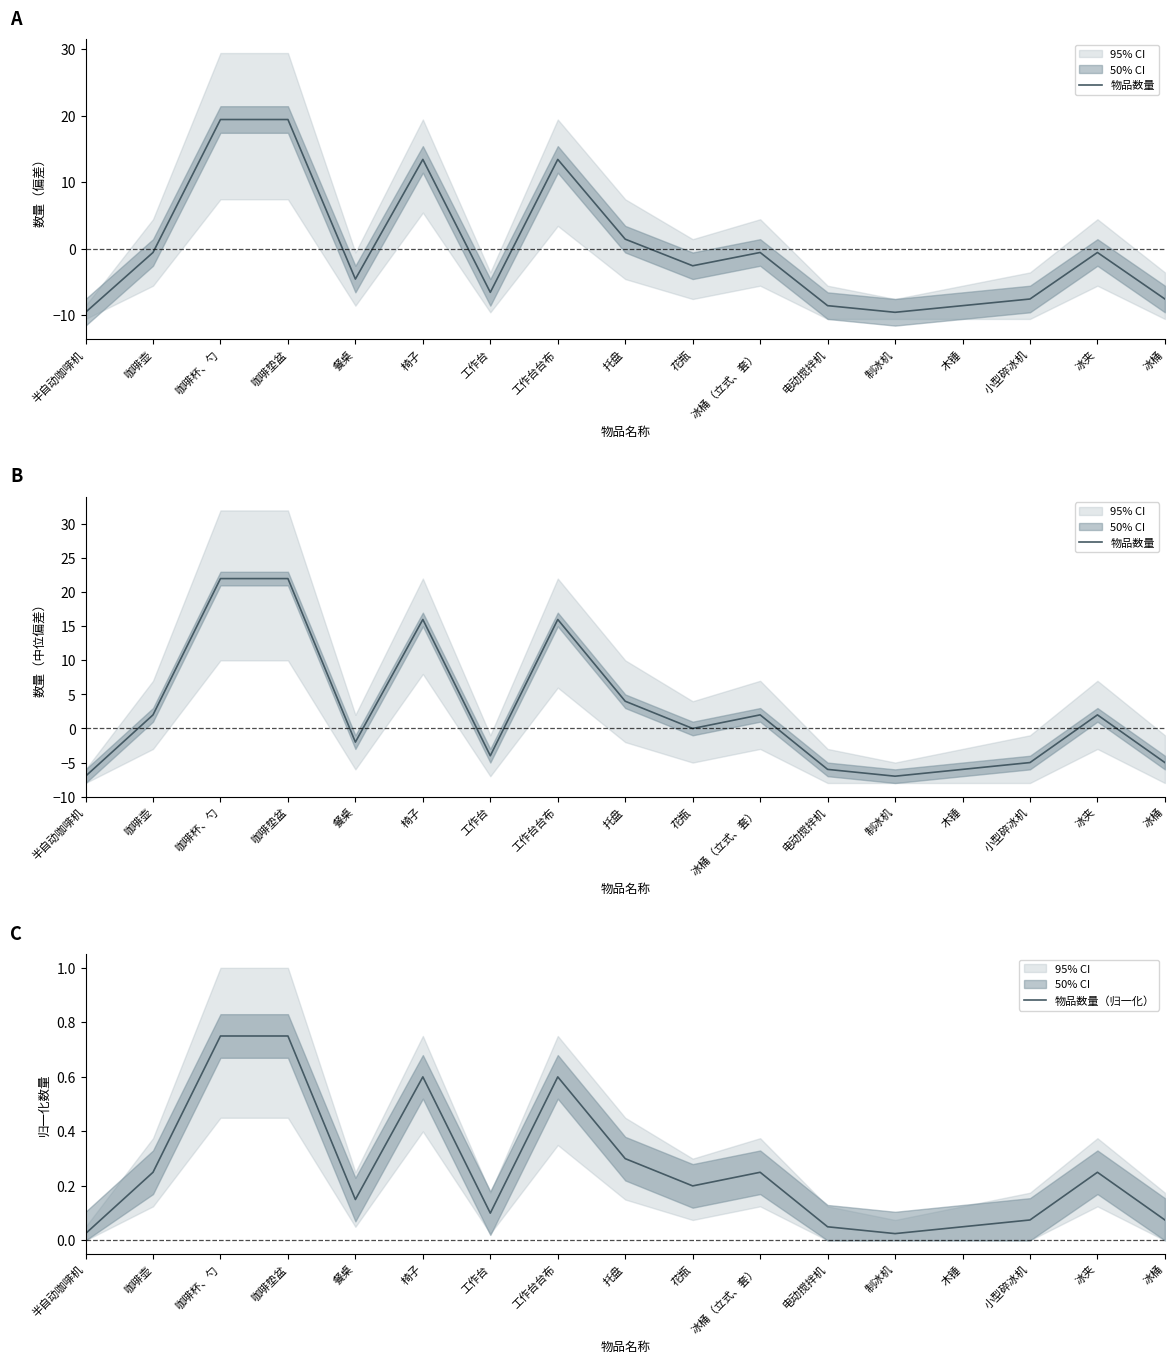

After their last crossing, which series has the higher values: 物品数量（归一化） or 物品数量?

物品数量（归一化）